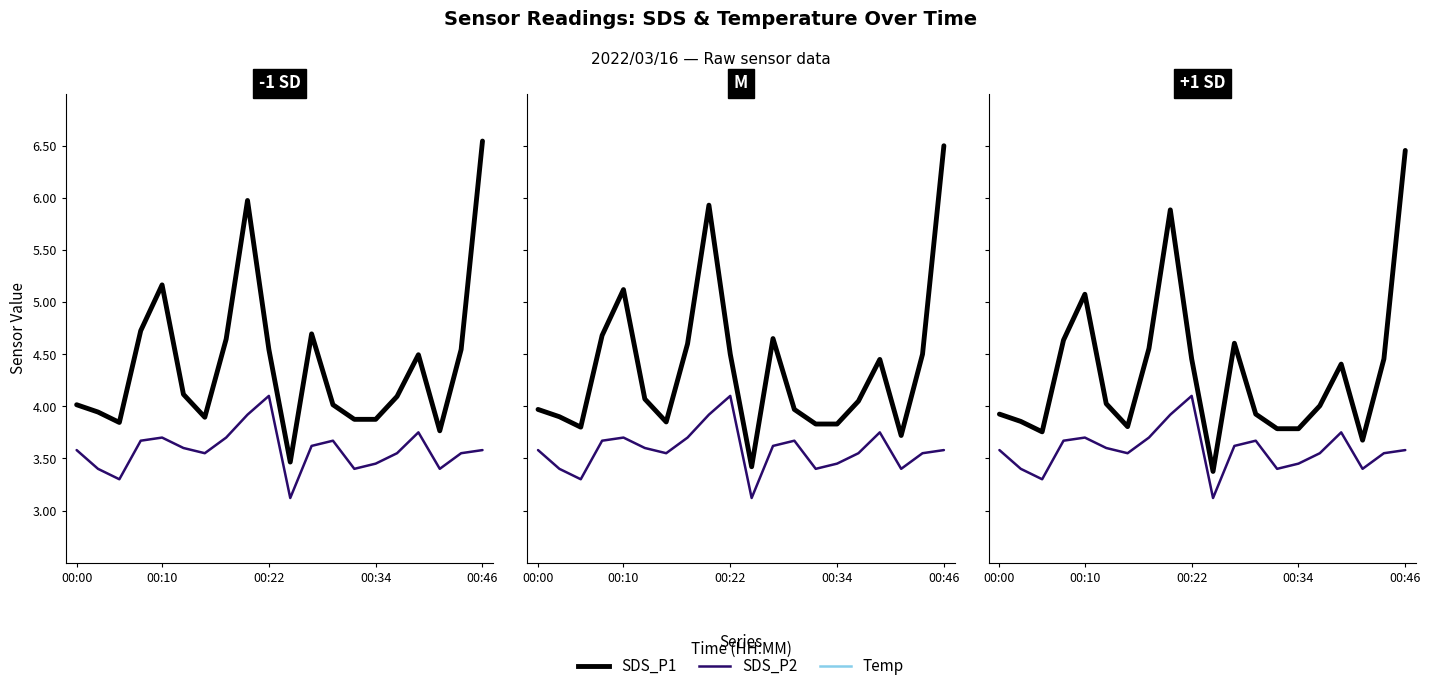

How many data points in Temp are less than 8?

3